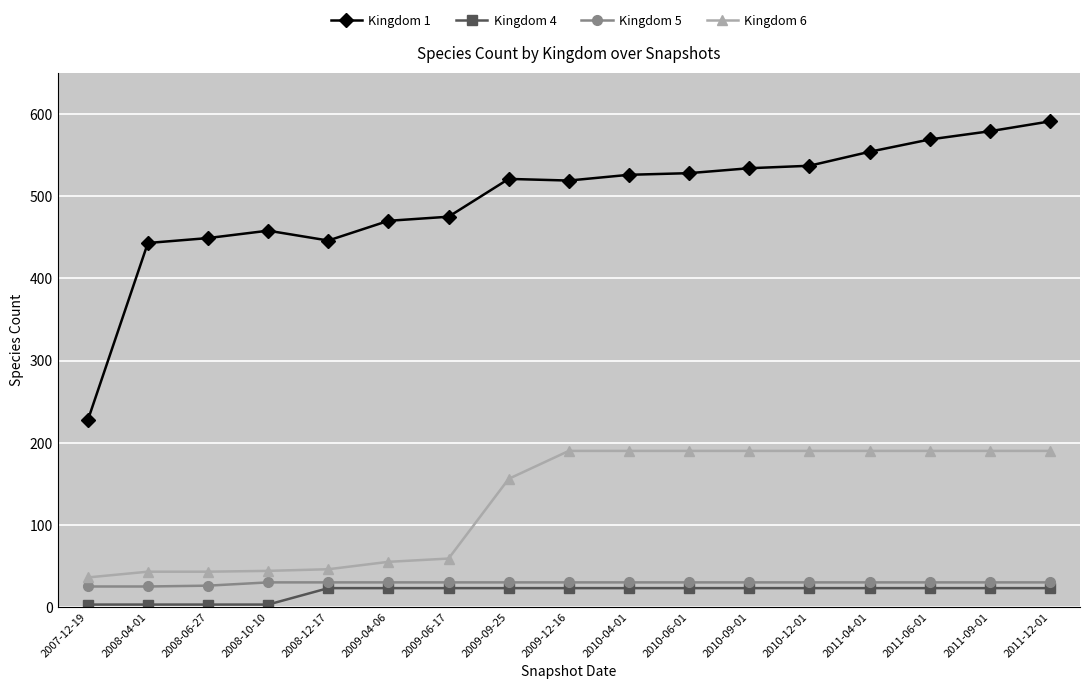

True or false: Kingdom 1 has a value of 209 at 2009-04-06.

False